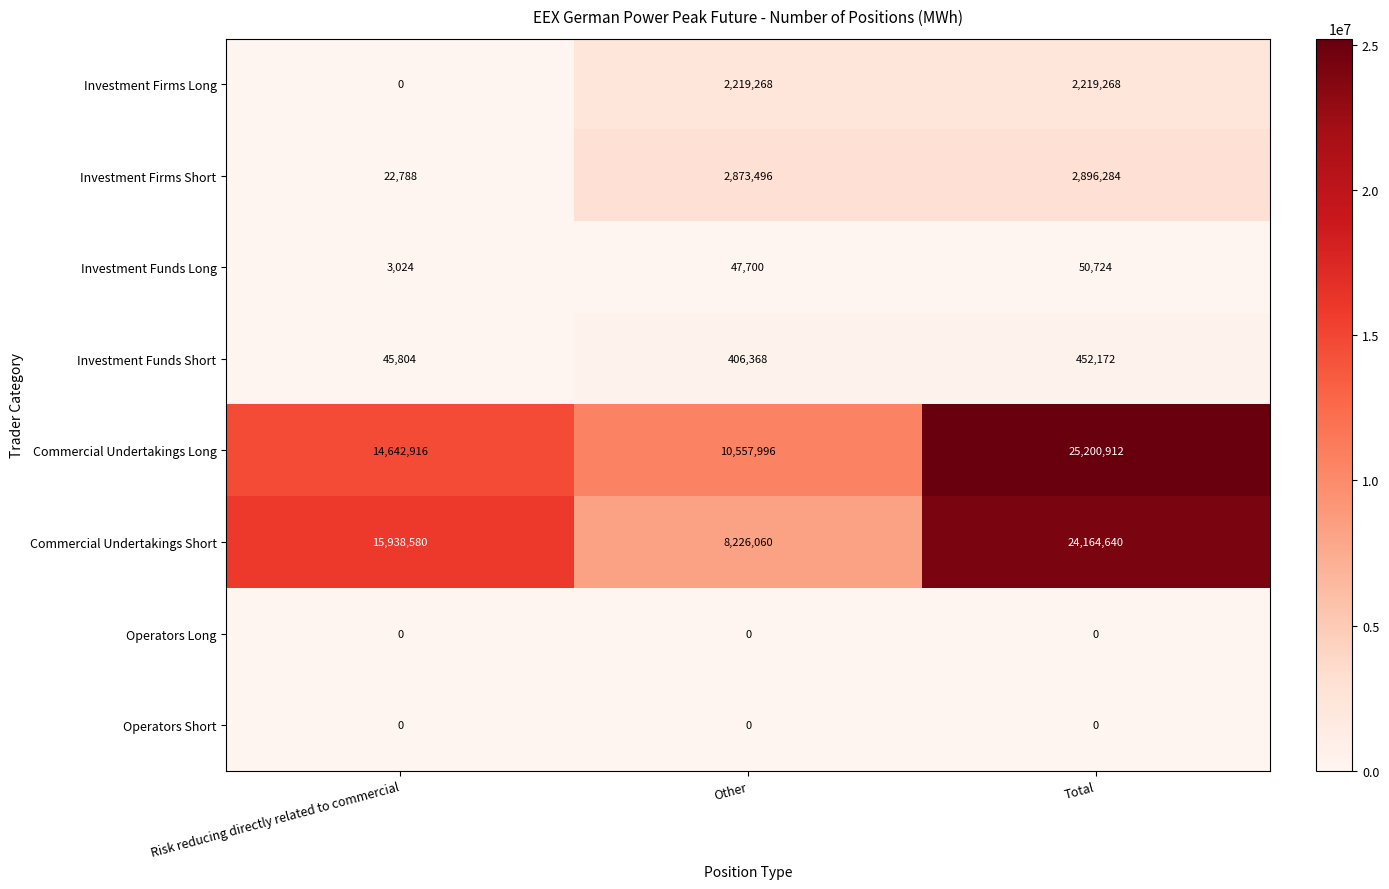

Count the Investment Firms Long values in the range 0 to 2219268.

3